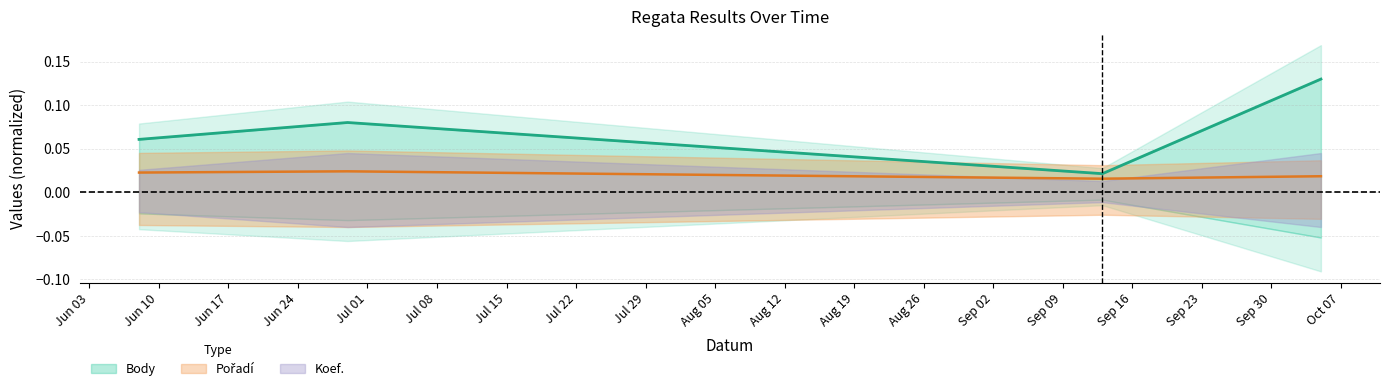

What is the label of the 2nd point from the left?

2019-06-29